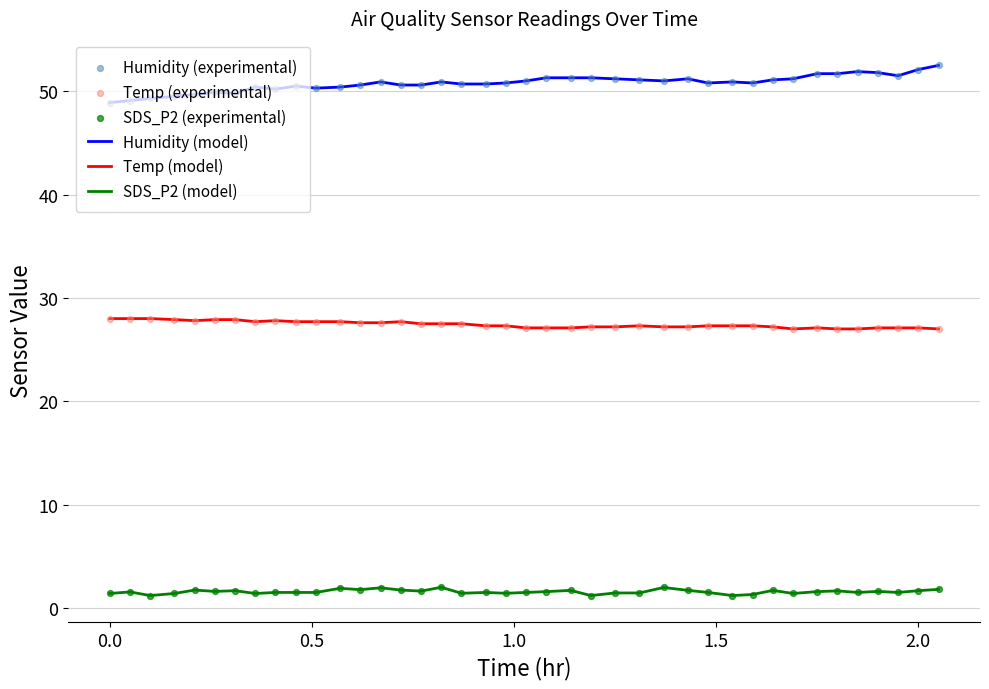

True or false: SDS_P2 (model) and Temp (model) cross at least once.

False